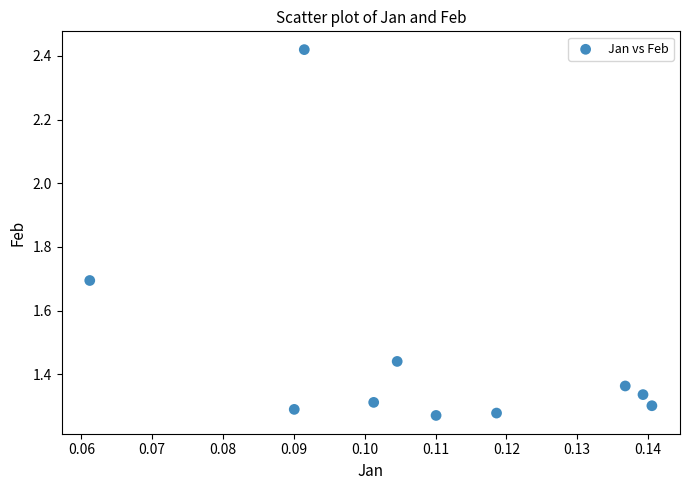

What is the range of Y values (max minus min)?

1.1